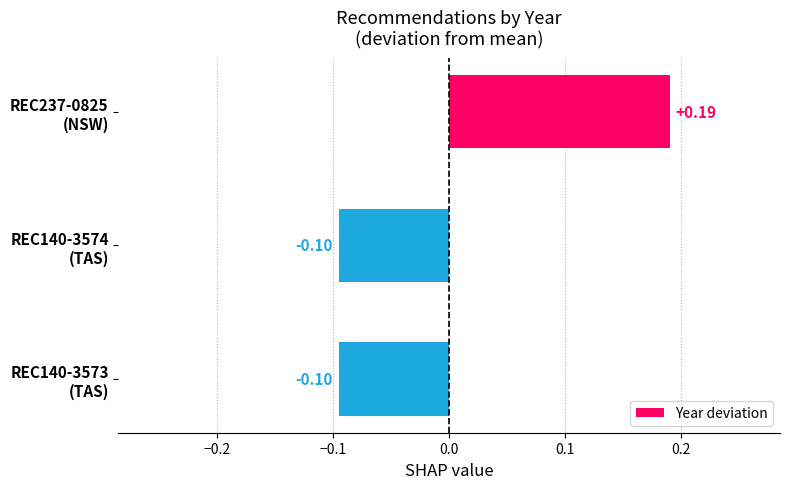

How many positive values are there?

1